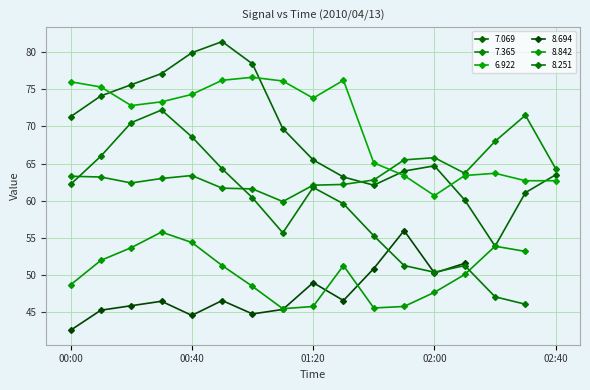

What is the sum of the 6.922 values at 00:10 and 01:20?

149.1